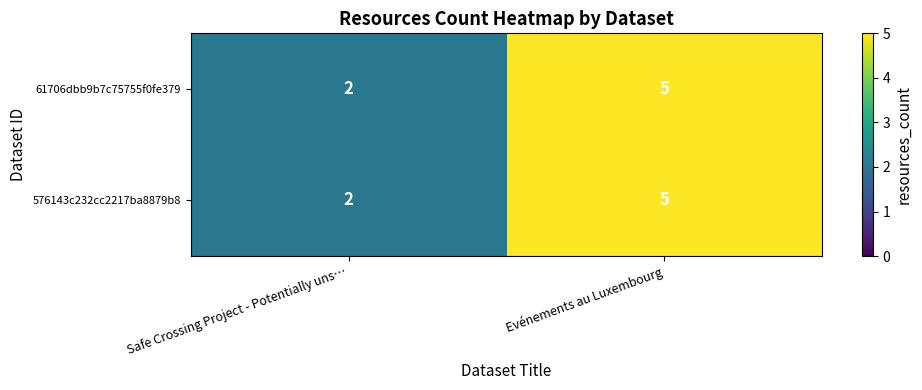

Reading left to right, list all the values displayed in this chart.

61706dbb9b7c75755f0fe379: 2	5
576143c232cc2217ba8879b8: 2	5